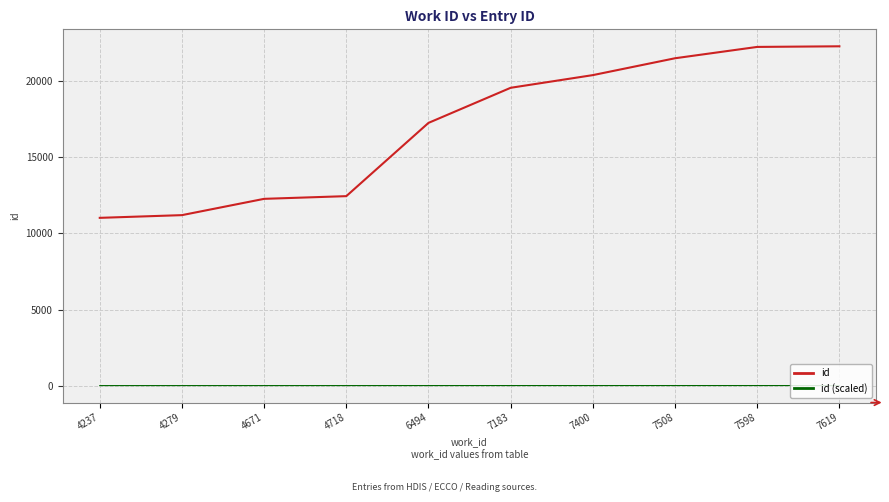

Rank the series by their average value, from lowest to highest.

id (scaled), id